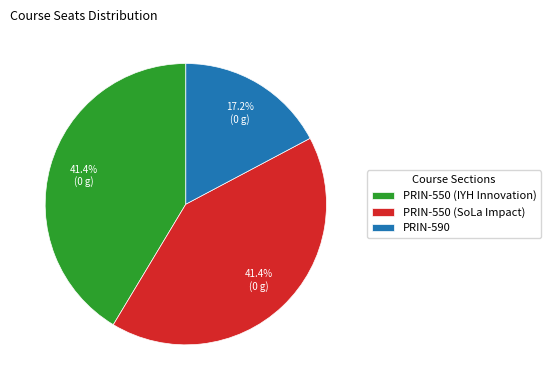

Does any single category account for the majority?

No